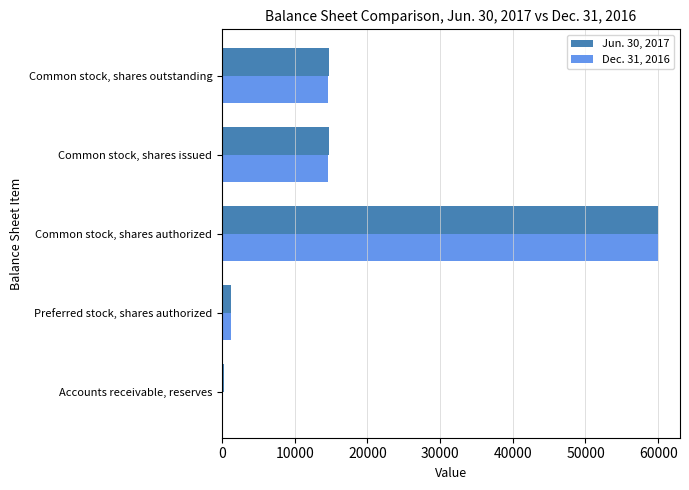

Which series has the widest spread of values?

Dec. 31, 2016